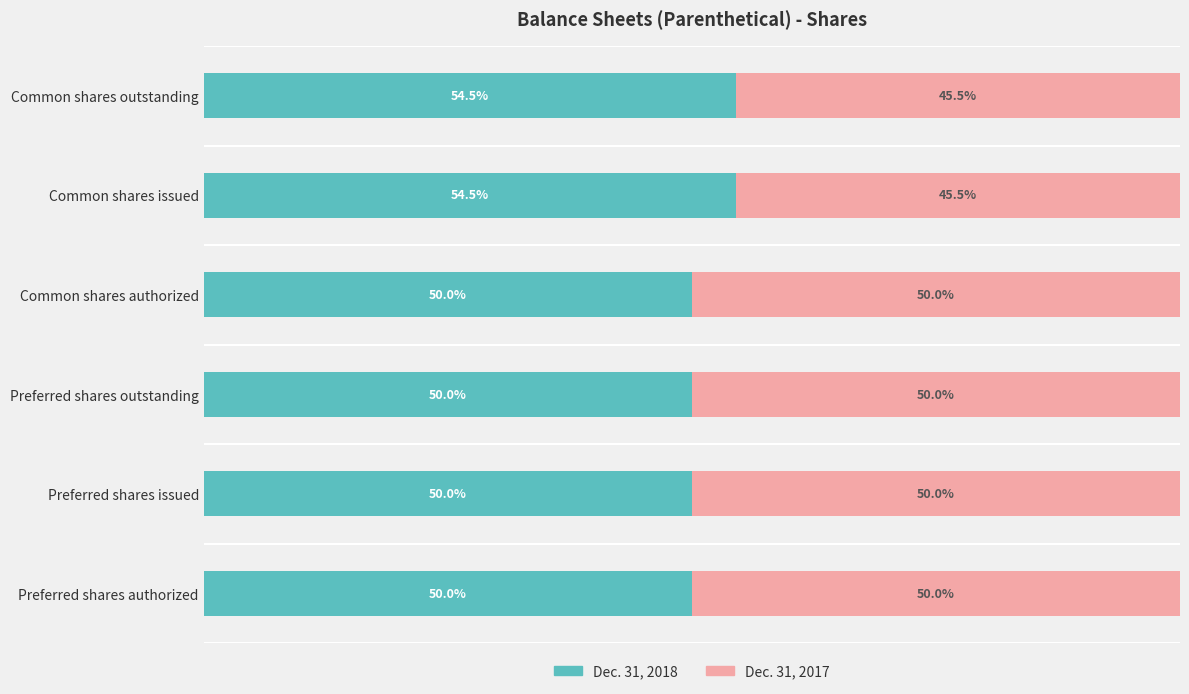

Which series has the widest spread of values?

Dec. 31, 2018